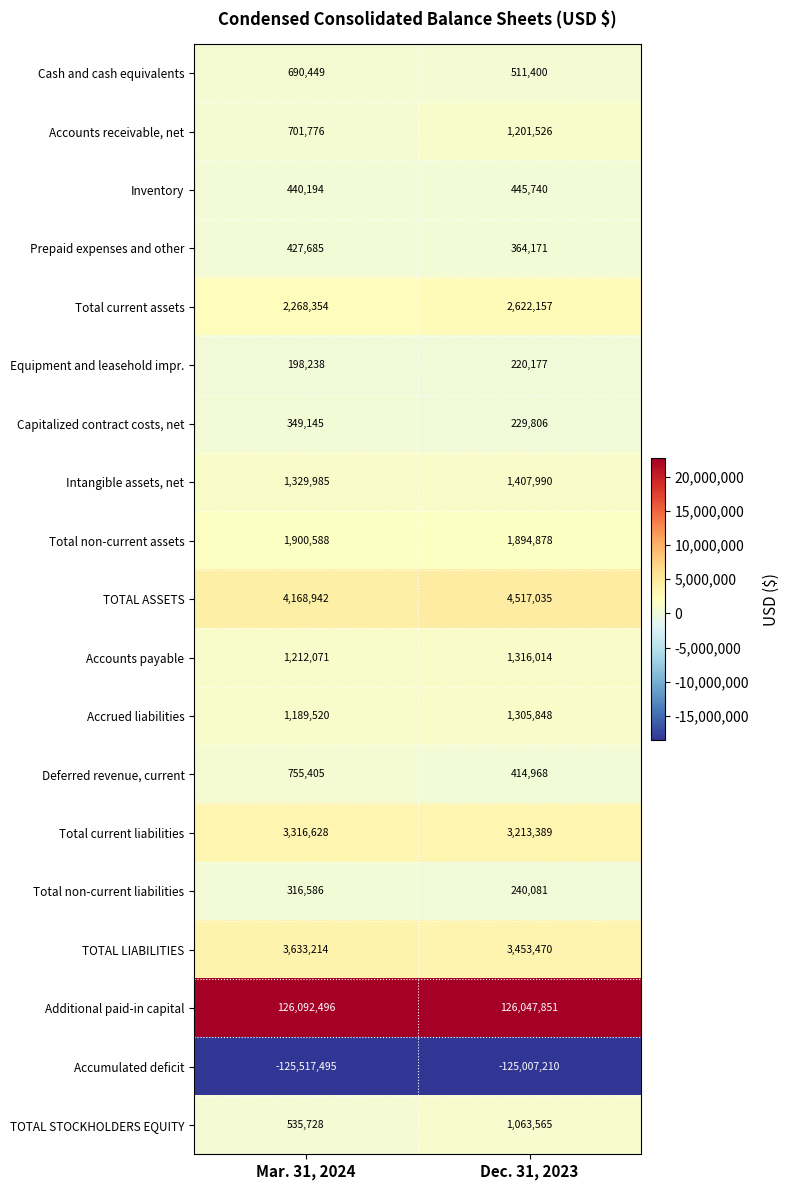

What is the minimum value shown in the chart?

-125517495